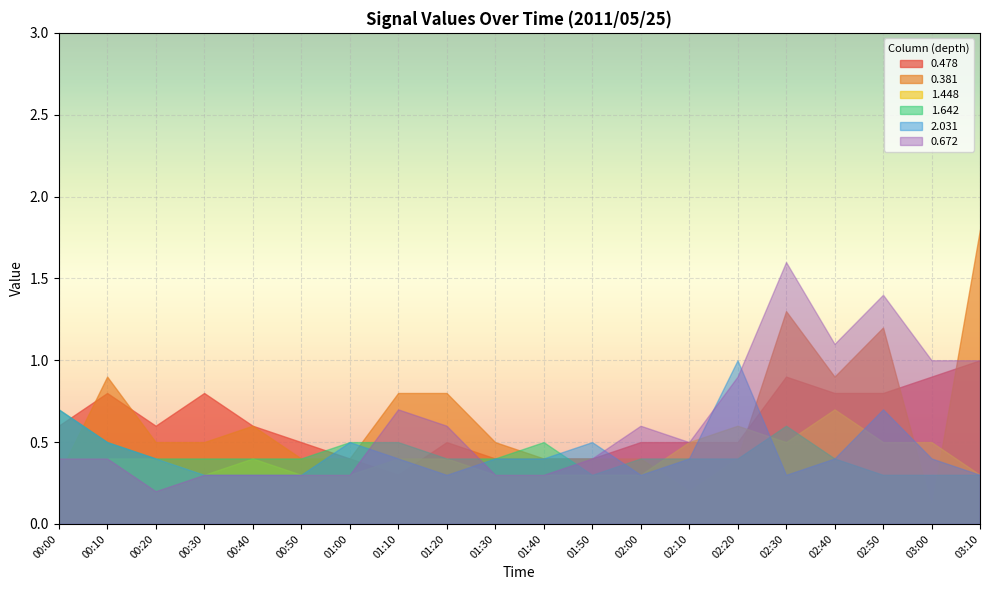

What is the label of the 12th point from the left?

01:50